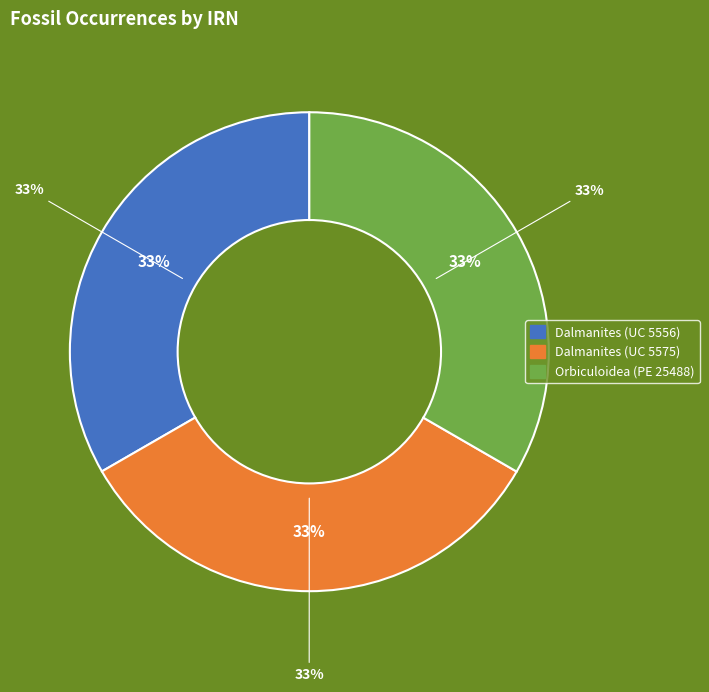

Rank the categories by value from highest to lowest.

Orbiculoidea (PE 25488), Dalmanites (UC 5575), Dalmanites (UC 5556)